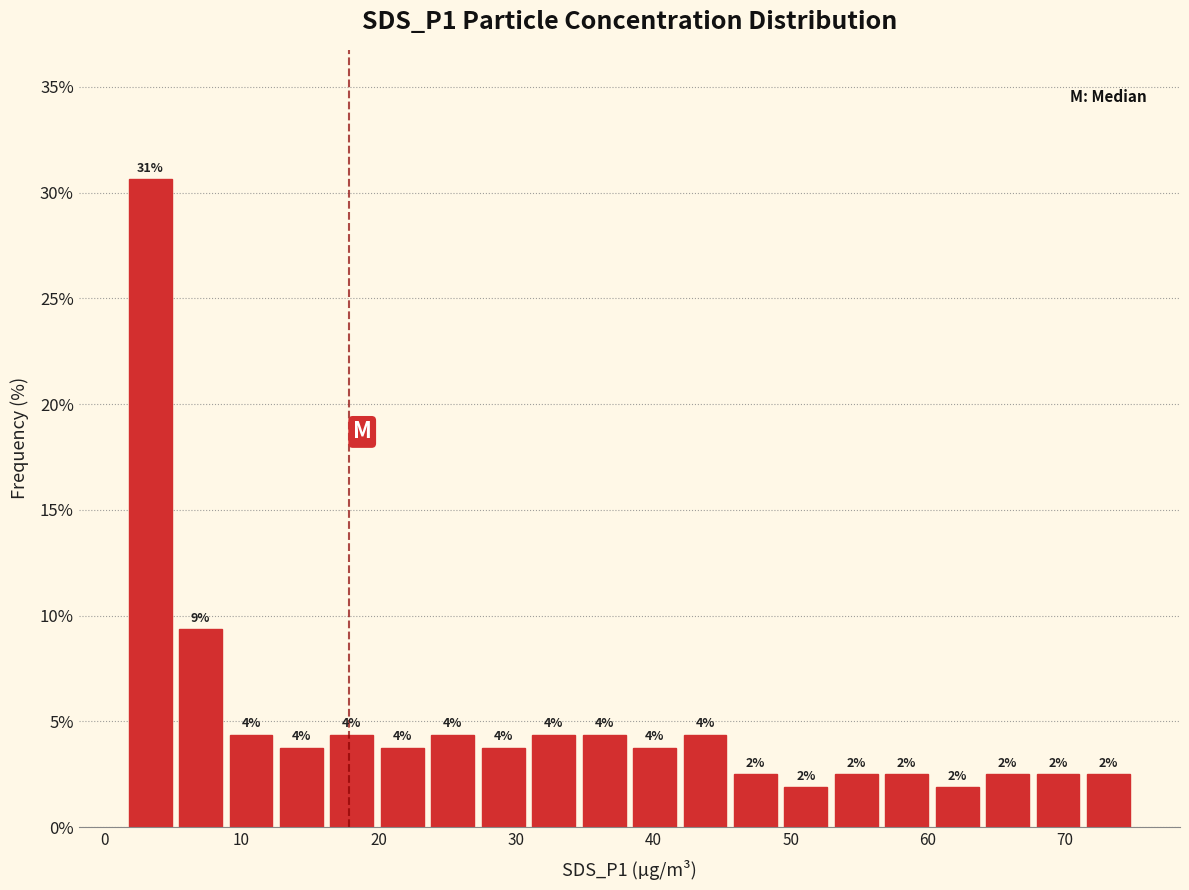

Around what value on the x-axis is the tallest bar? Give the approximate position of its centre, as read against the axis.

3